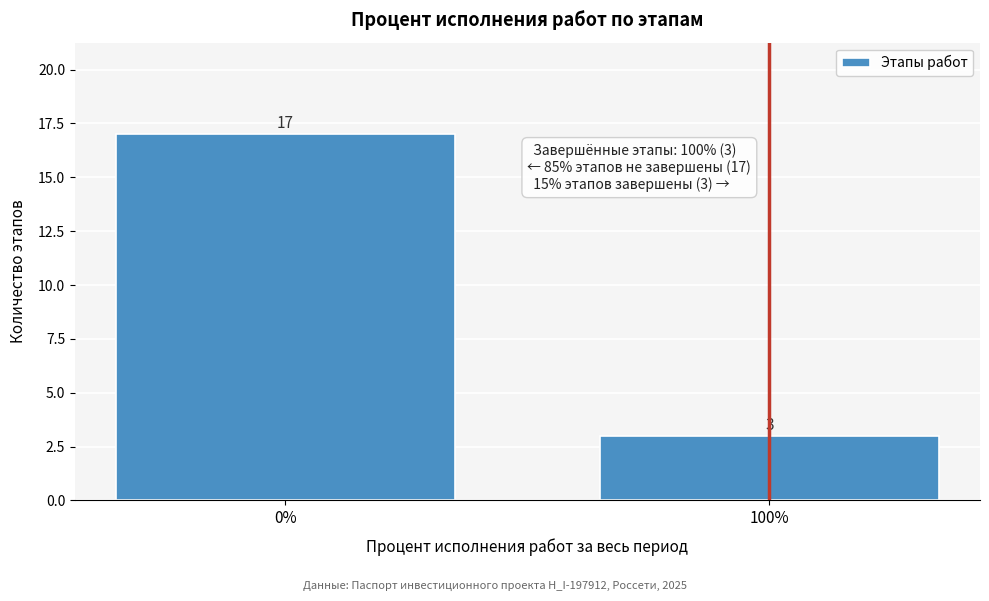

Reading left to right, extract all data points from this chart.

0%=17	100%=3